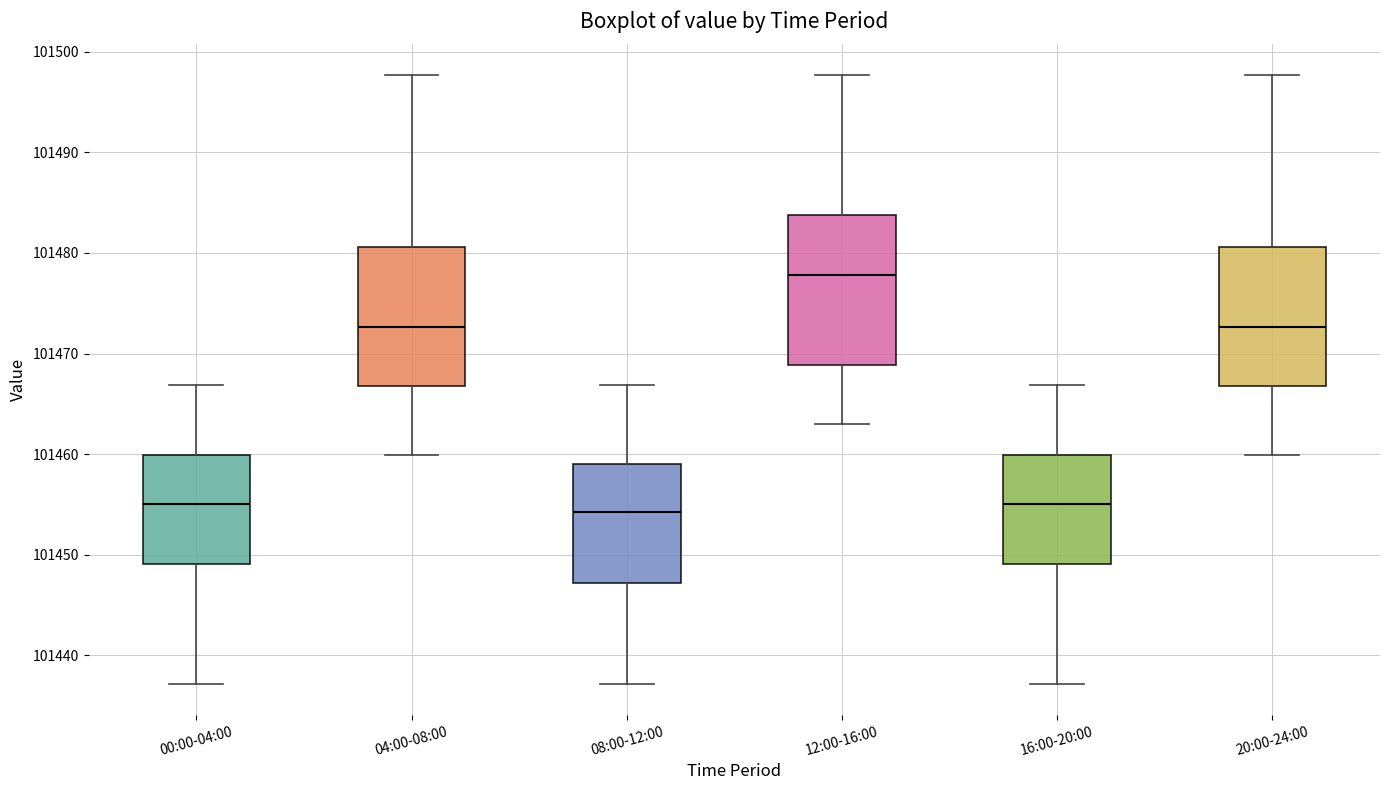

Where is the upper edge of the box for 08:00-12:00 on the y-axis? The values are not printed on the chart, so give them approximately, as read against the axis.

101459